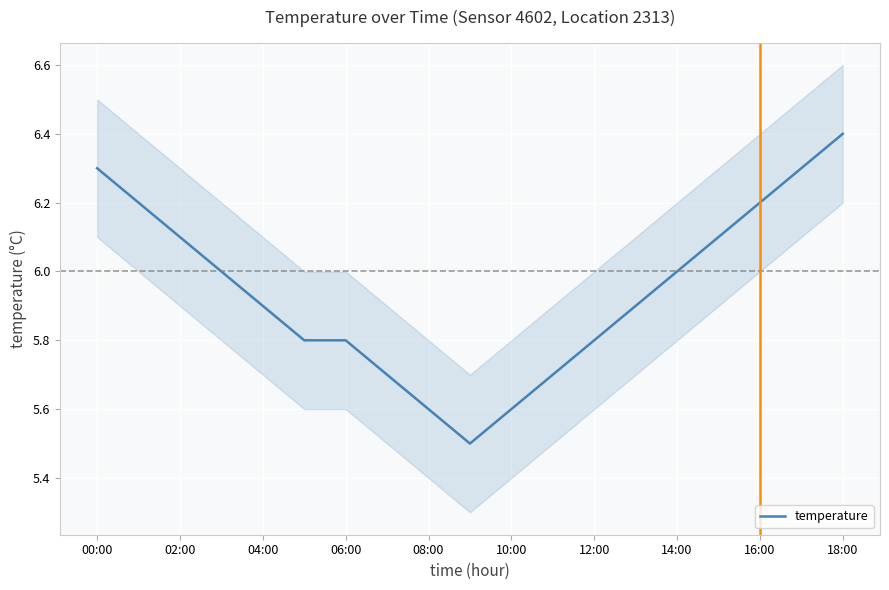

True or false: the data shows 3.0 at 17.

False